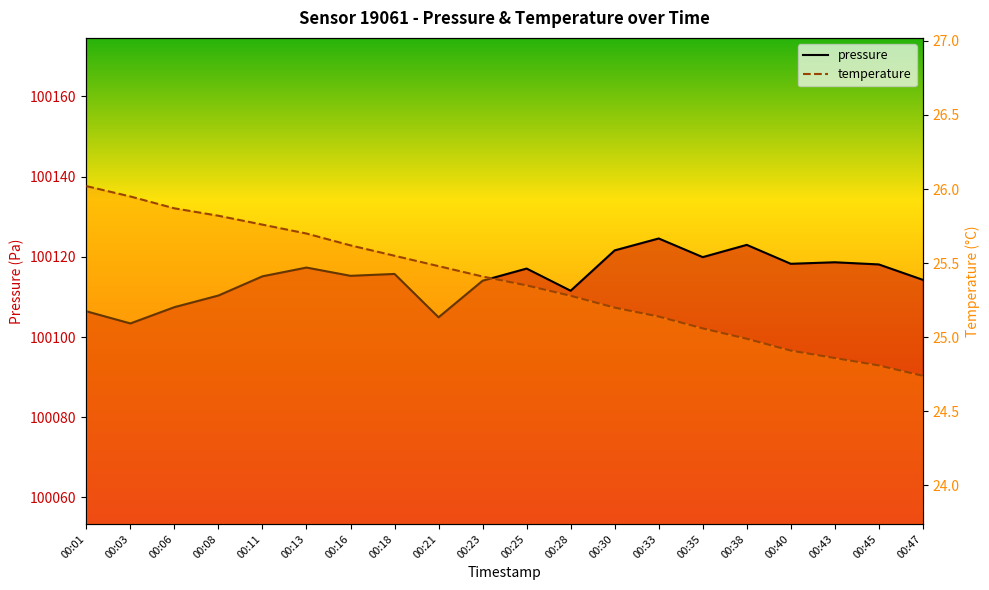

How many lines are shown in the chart?

2